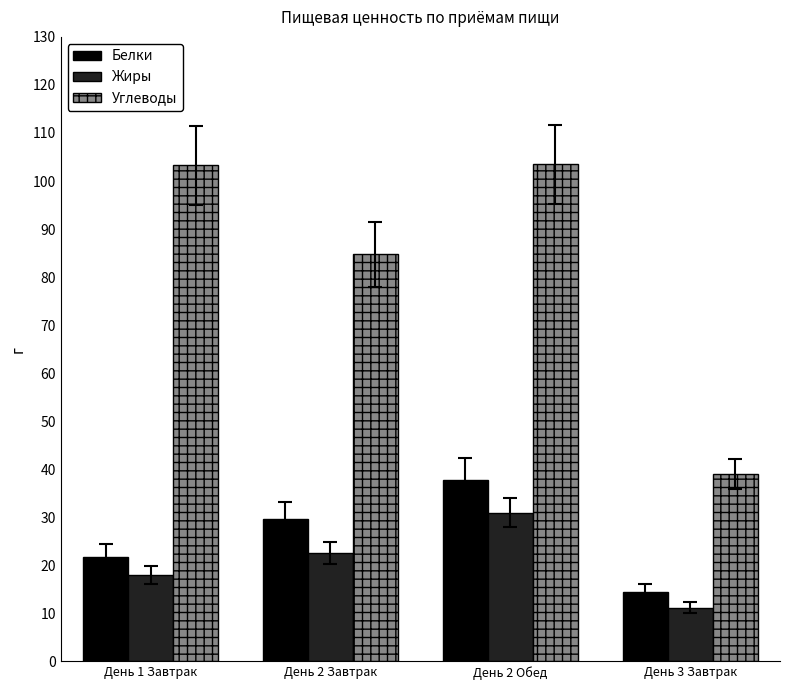

Are the bars horizontal?

No